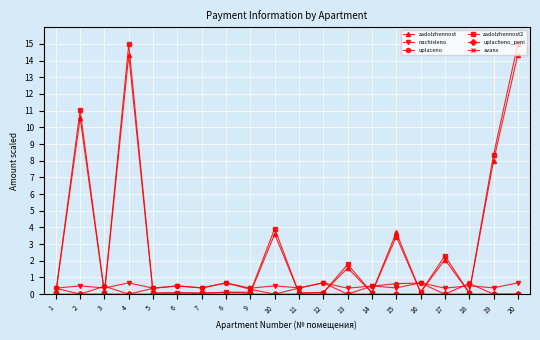

Read the nachisleno value at 2.

0.5